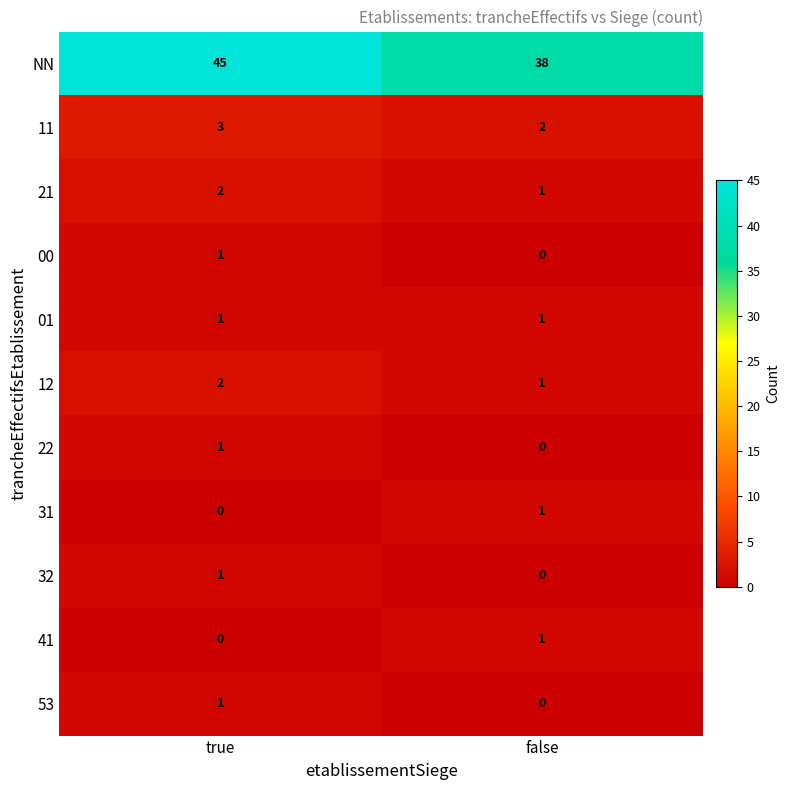

Which category has the highest value in the 41 series?

false